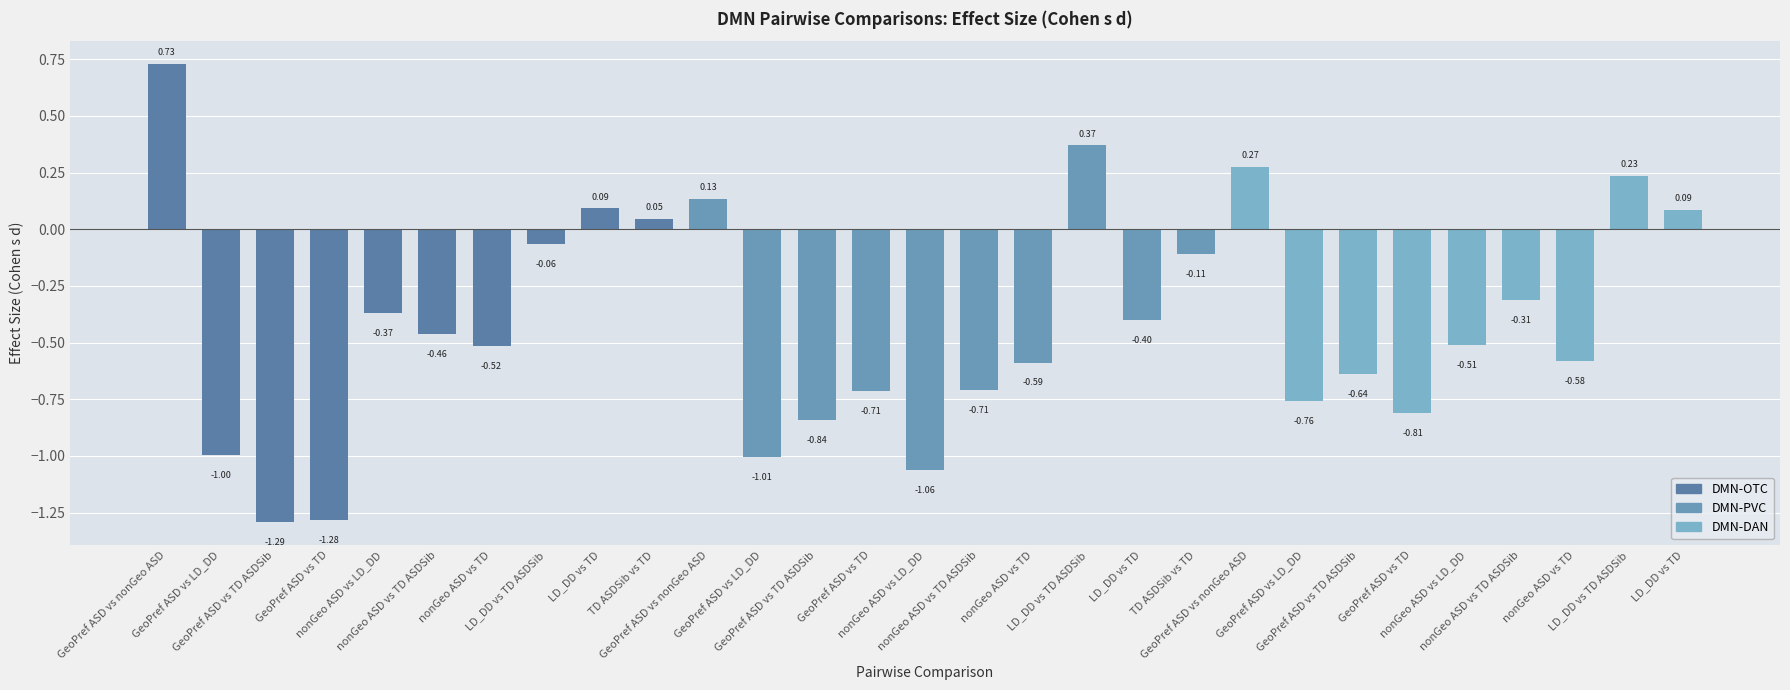

What is the average value?

-0.4